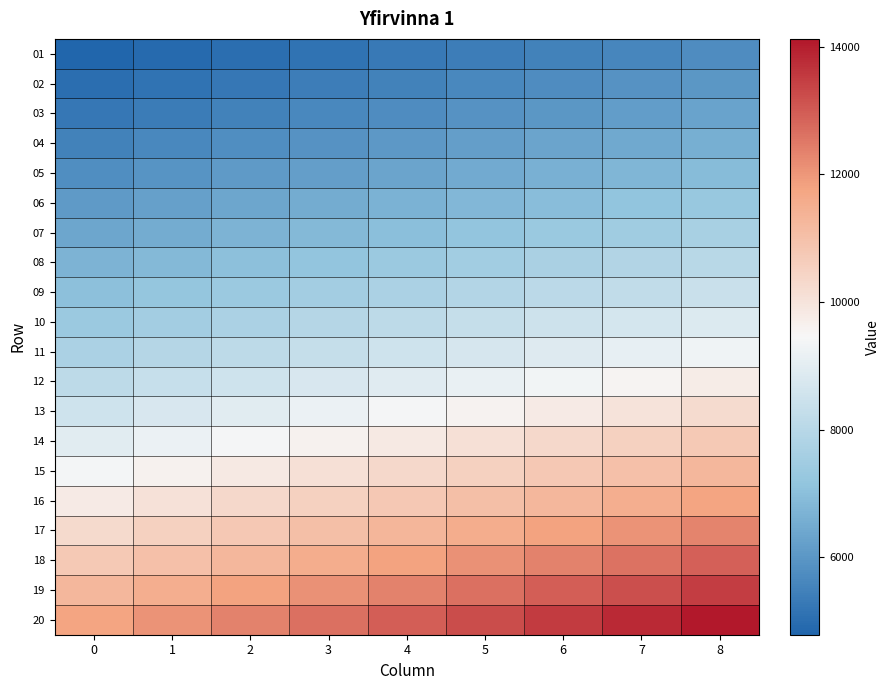

Between 7 and 6, which is larger?

7